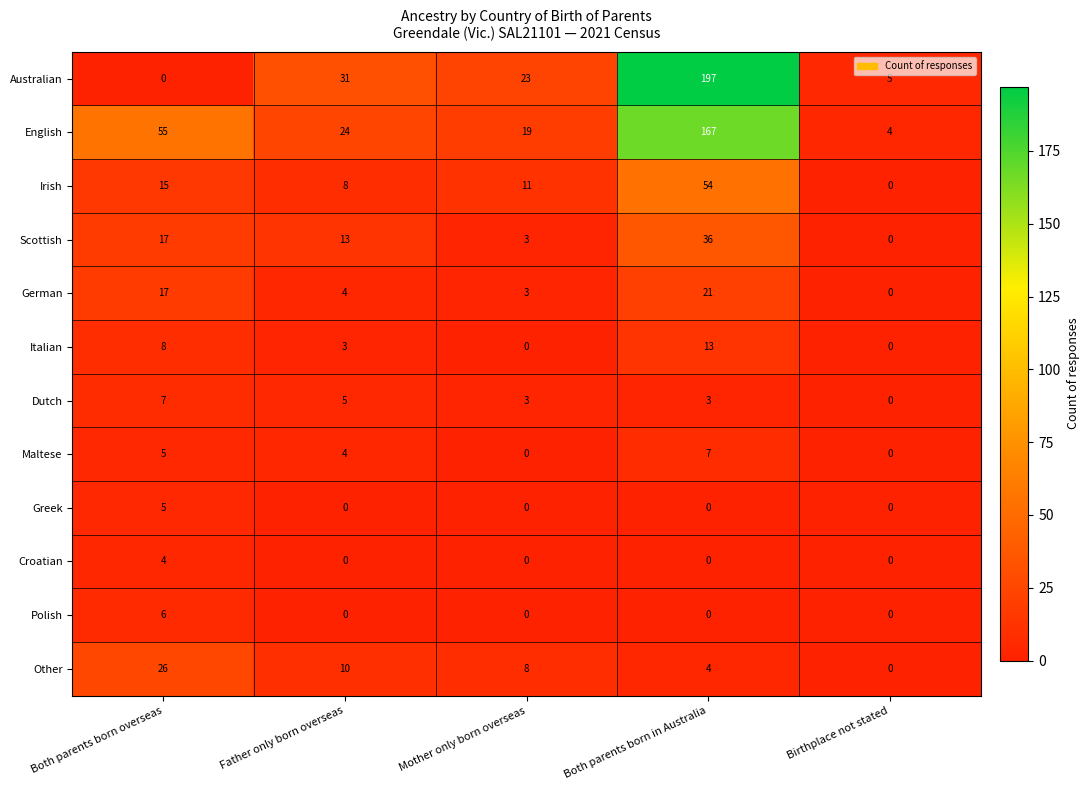

True or false: Other has a value of 45 at Both parents born overseas.

False